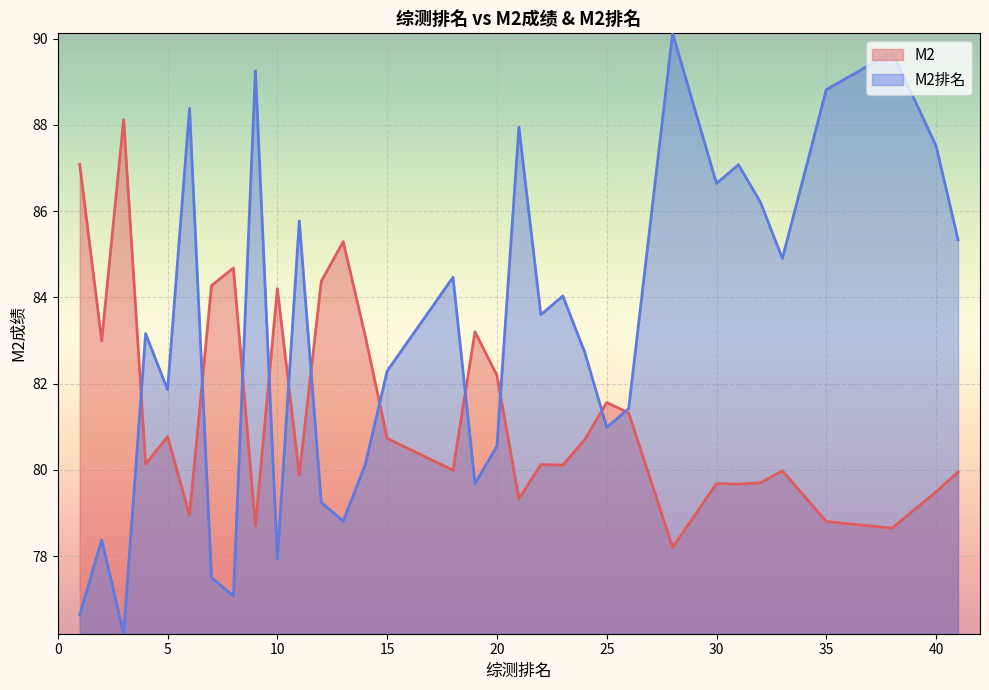

Which series has the largest total across all categories?

M2排名